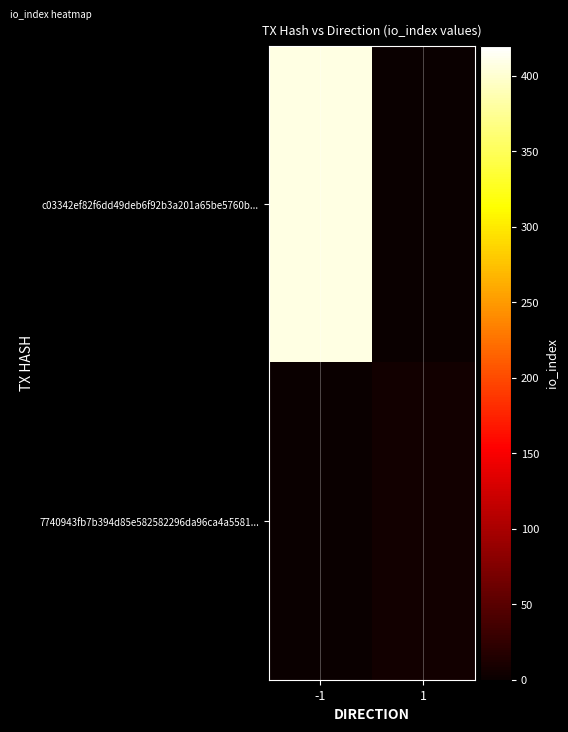

Between -1 and 1, which series saw the biggest shift?

c03342ef82f6dd49deb6f92b3a201a65be5760b...